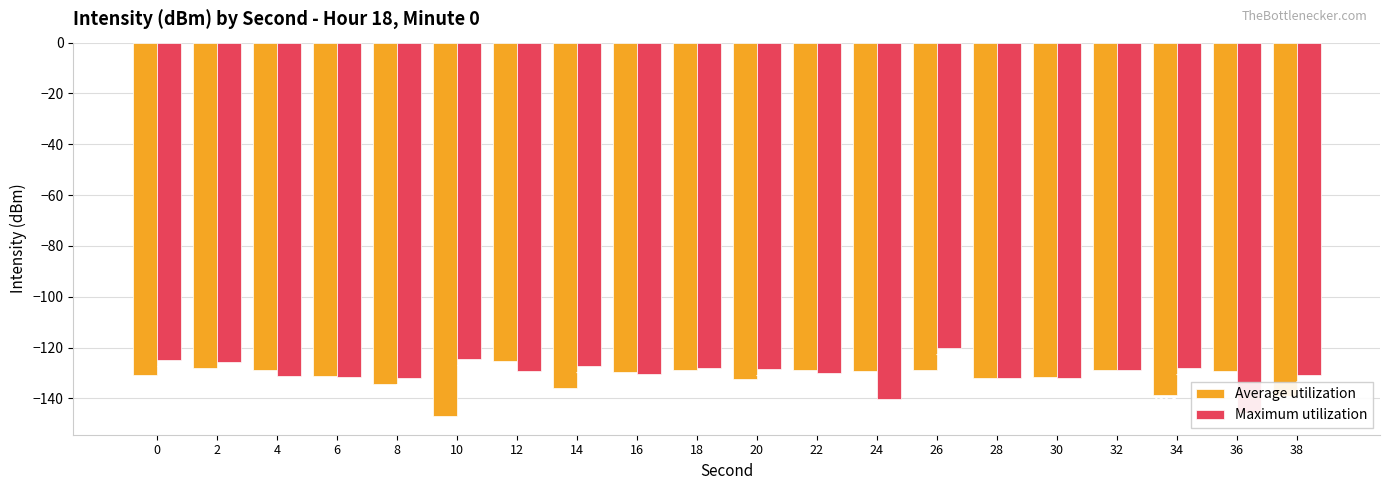

Which series has the largest total across all categories?

Maximum utilization